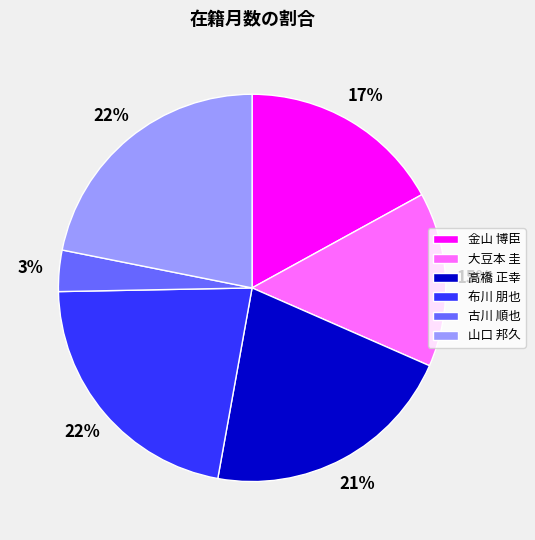

What is the smallest slice in the pie chart?

古川 順也